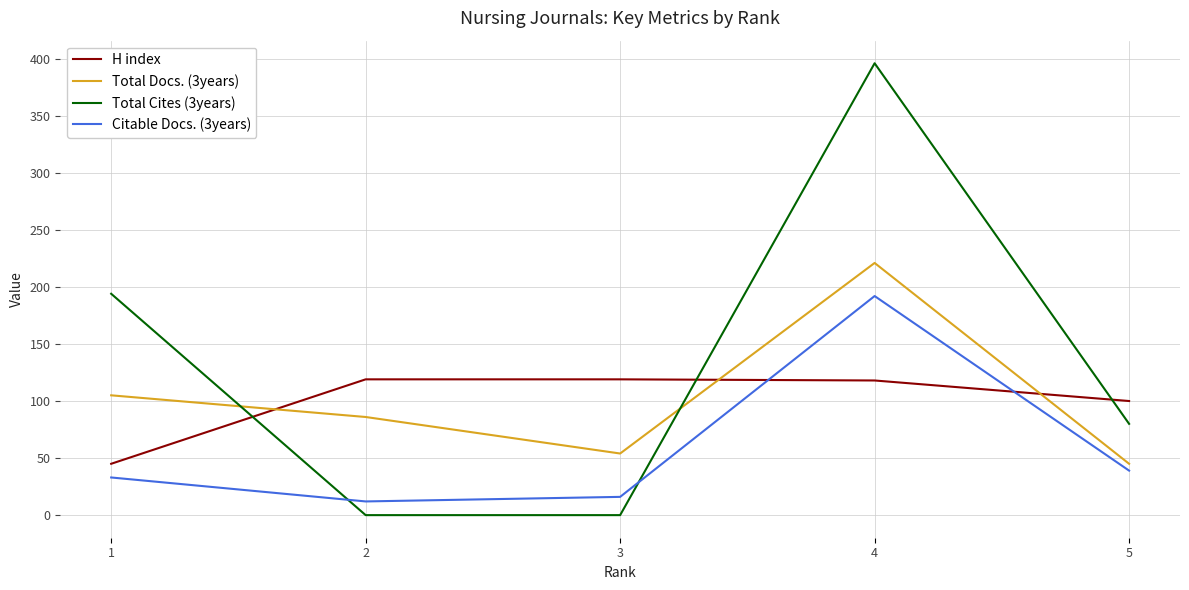

Count the number of categories in the chart.

5